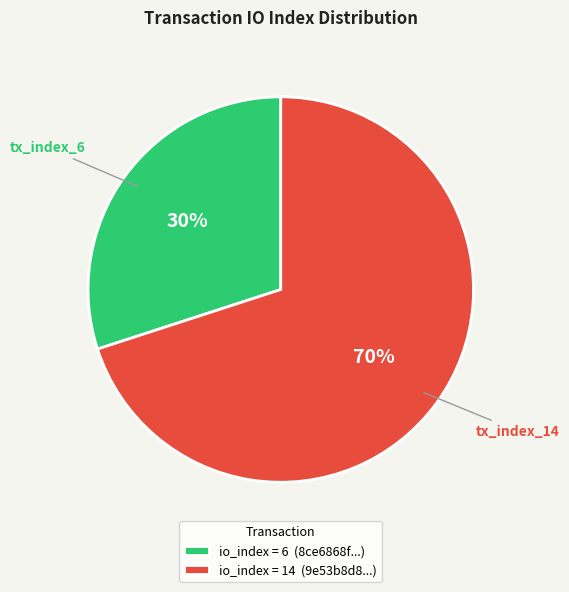

To the nearest percent, what percentage of the pie is io_index = 6 (8ce6868f...)?

30%